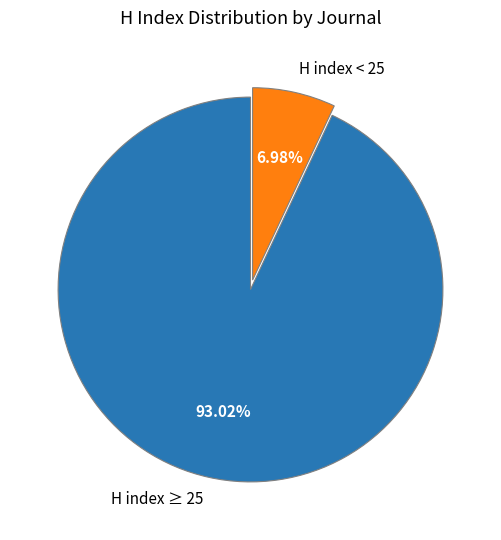

Between H index < 25 and H index ≥ 25, which is larger?

H index ≥ 25